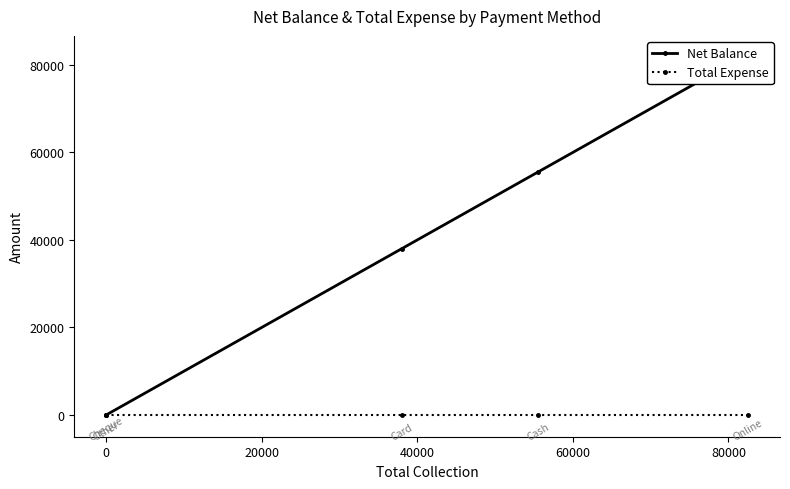

The value of Net Balance at 0 is 0. True or false?

True